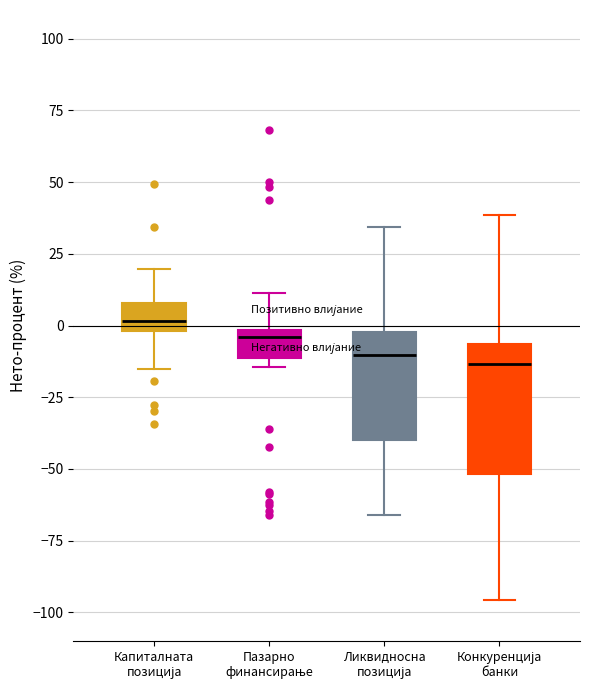

Reading left to right, transcribe this box plot: for each box, give where its median line is, the range the box spans, and where its two whiskers end, as read against the y-axis. The values are not printed on the chart, so give them approximately, as read against the axis.

Капиталната позиција: median 0 (inside the box), box 0 to 10, whiskers -15 to 20
Пазарно финансирање: median -5, box -10 to 0, whiskers -15 to 10
Ликвидносна позиција: median -10, box -40 to 0, whiskers -65 to 35
Конкуренција банки: median -15, box -50 to -5, whiskers -95 to 40